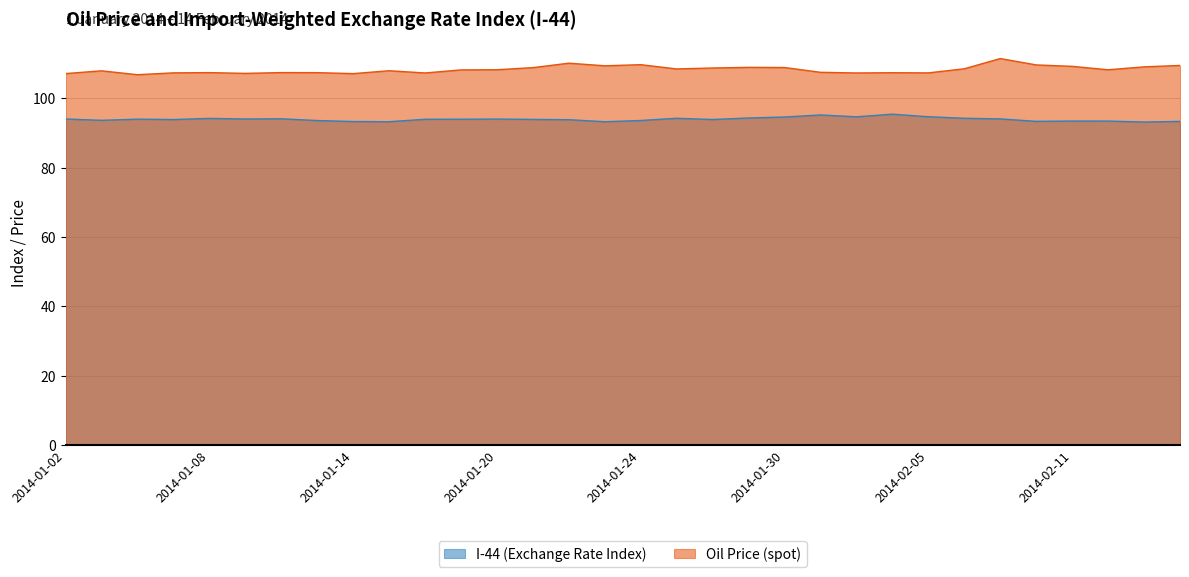

True or false: Oil Price (spot) and I-44 (Exchange Rate Index) cross at least once.

False